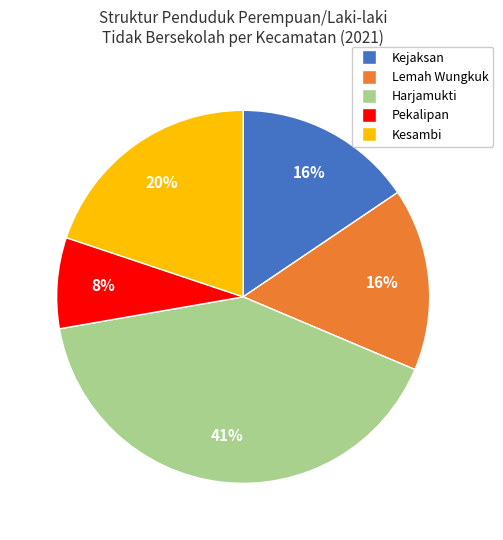

Between Kejaksan and Pekalipan, which is larger?

Kejaksan